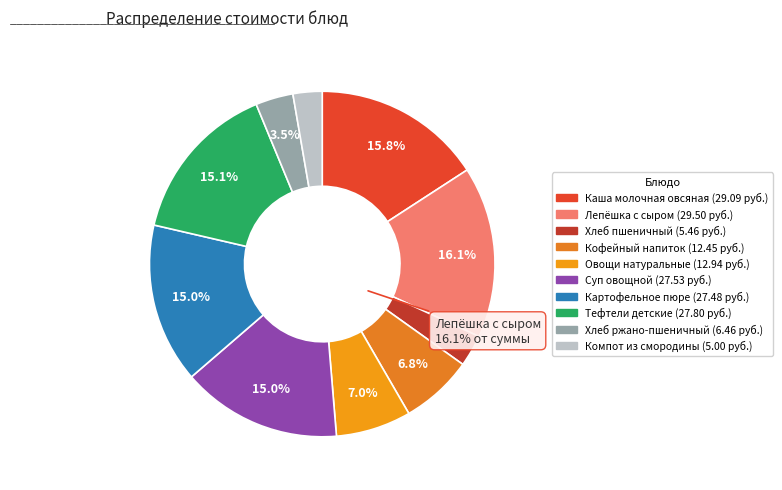

What is the ratio of the value at Хлеб пшеничный to the value at Хлеб ржано-пшеничный?

0.8